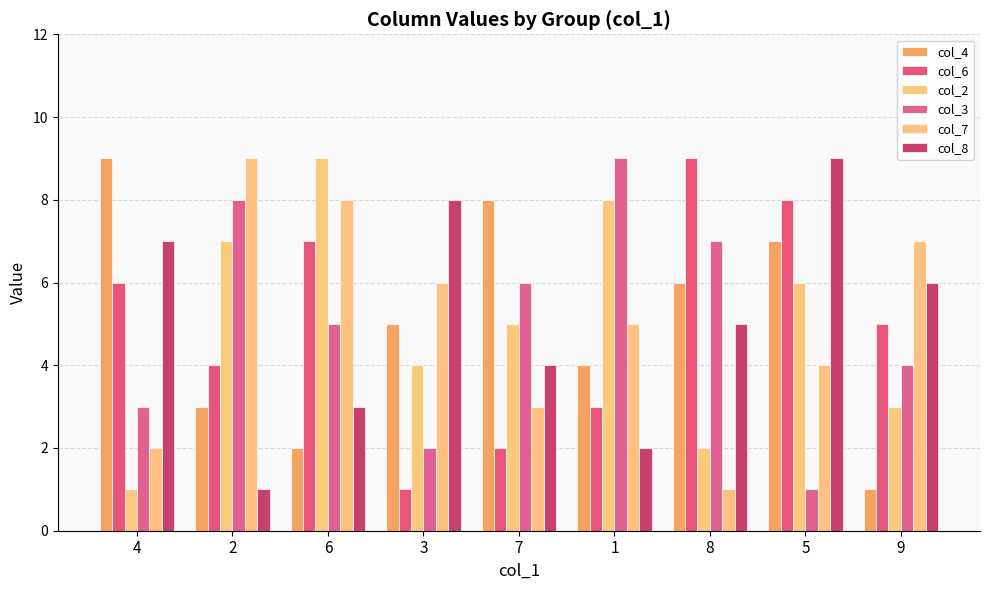

What is the label of the 5th bar from the right?

7